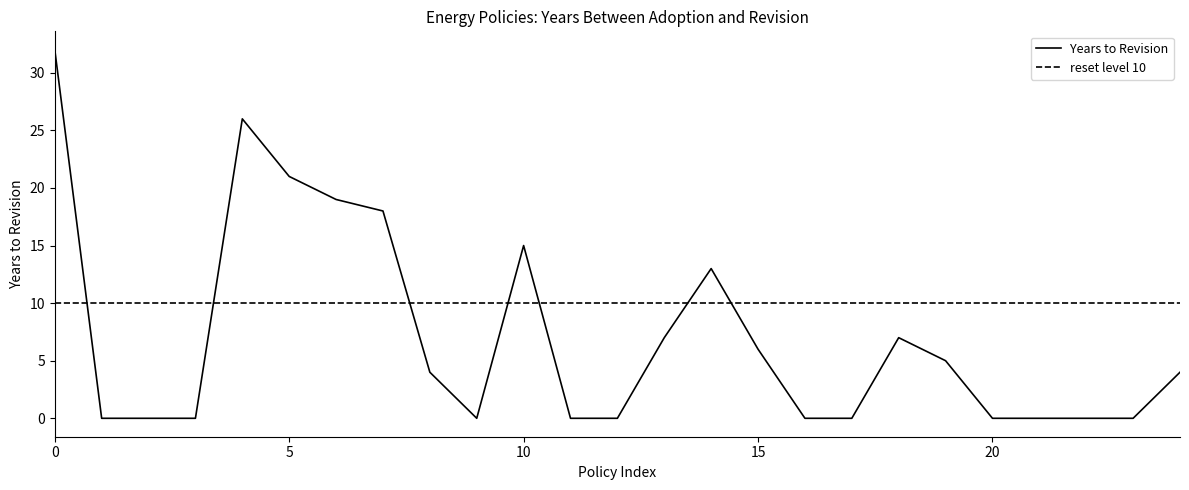

Where is Years to Revision nearest to the value 16?

10